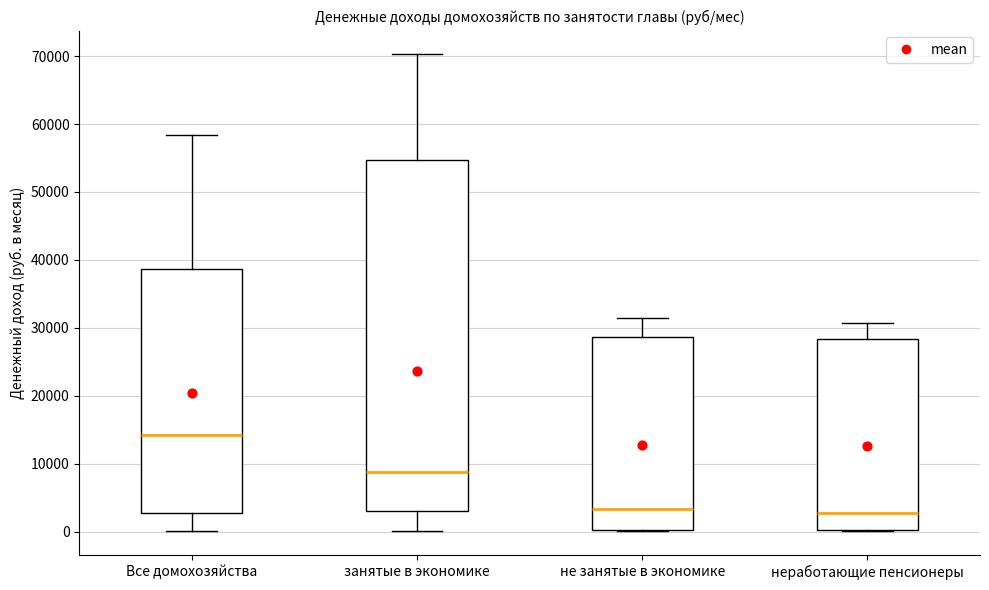

Which box is the tallest, from its lower edge to its upper edge?

занятые в экономике